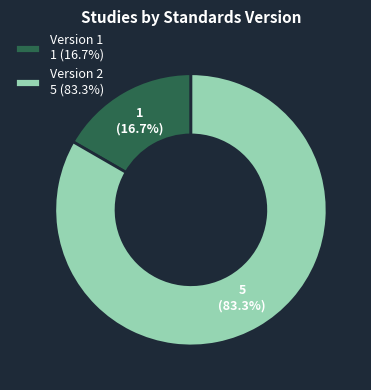

Does any single category account for the majority?

Yes